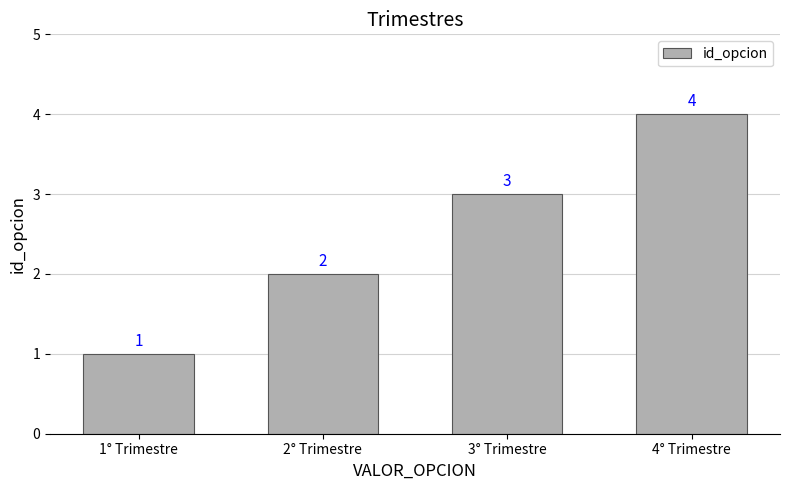

List the labels in order of value, largest first.

4° Trimestre, 3° Trimestre, 2° Trimestre, 1° Trimestre